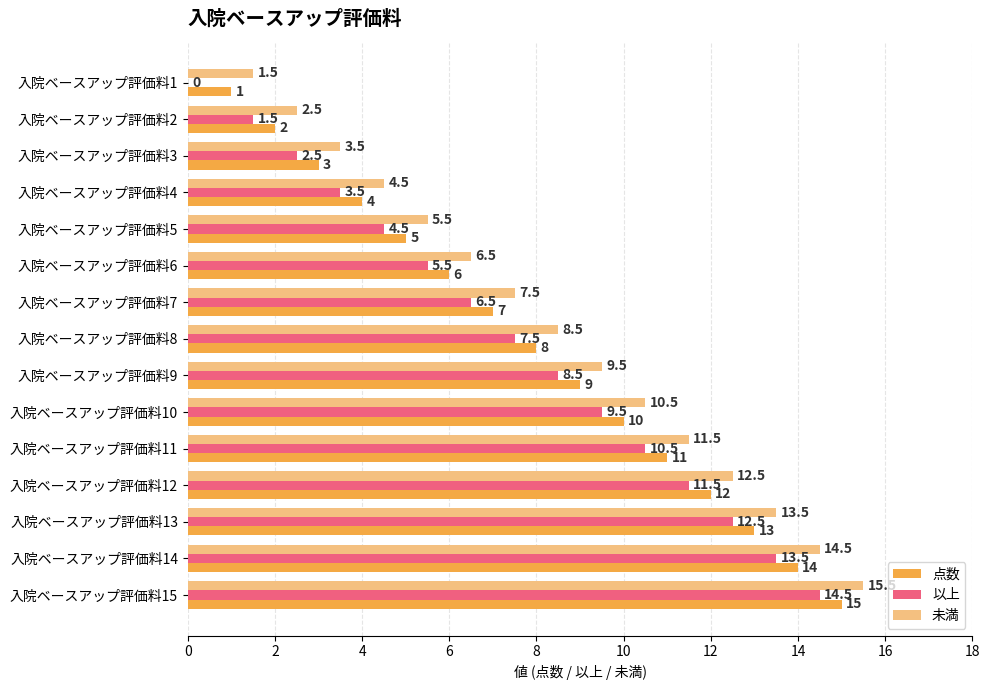

What is the sum of the 以上 values at 入院ベースアップ評価料8 and 入院ベースアップ評価料2?

9.0